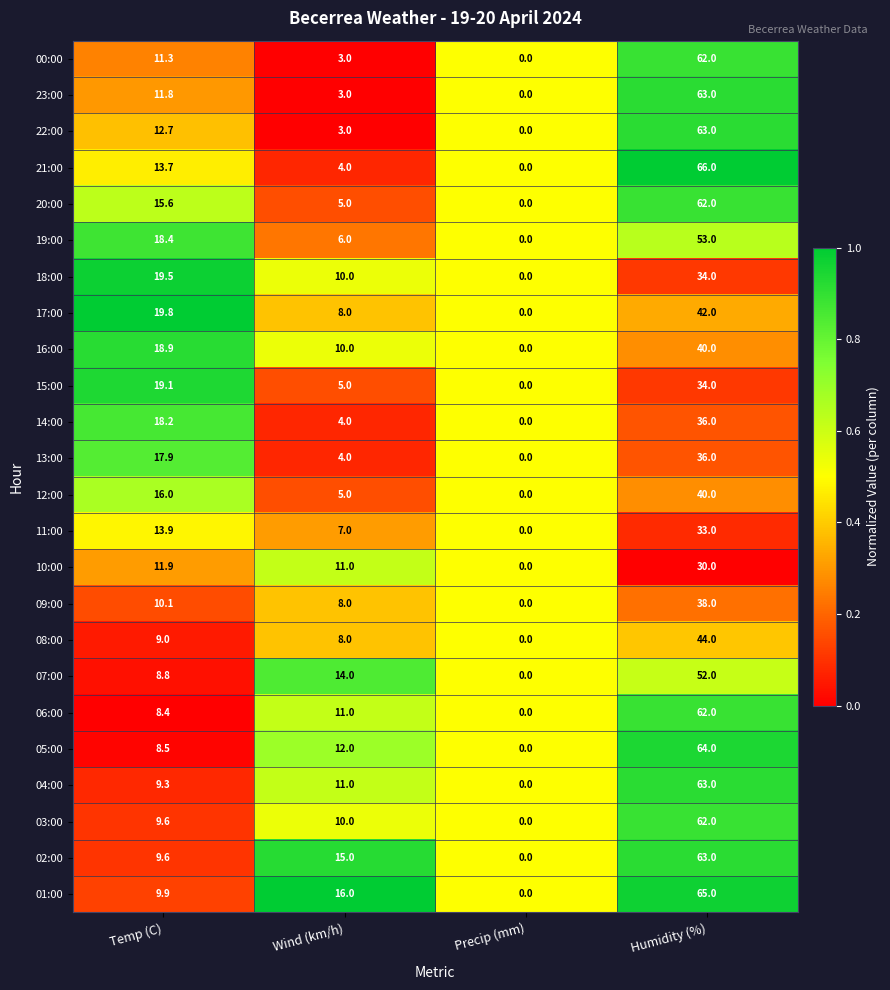

What is the average value of the 06:00 series?

20.4